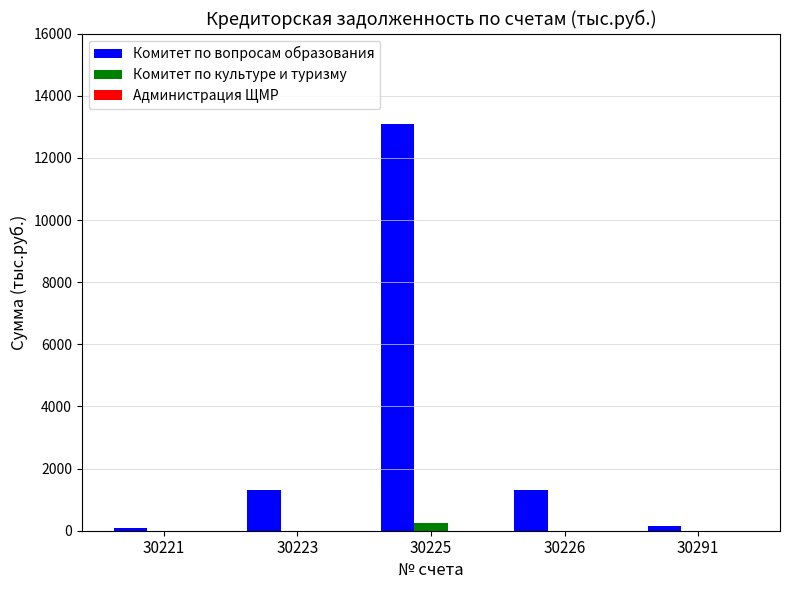

Which label corresponds to the largest value in the chart?

30225